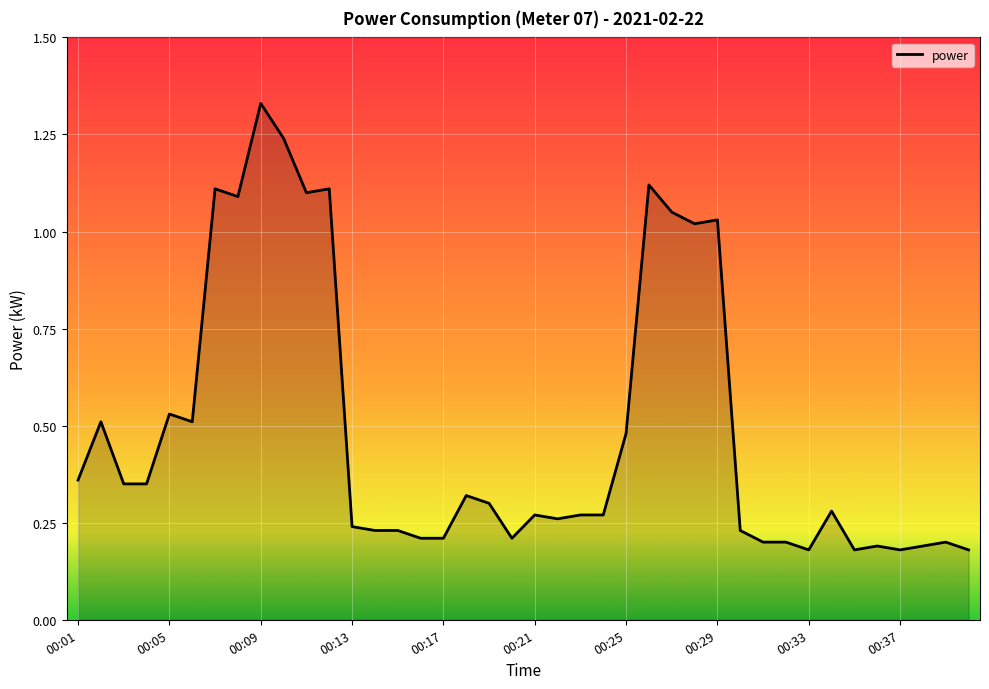

Does the chart display data point markers on the line(s)?

No